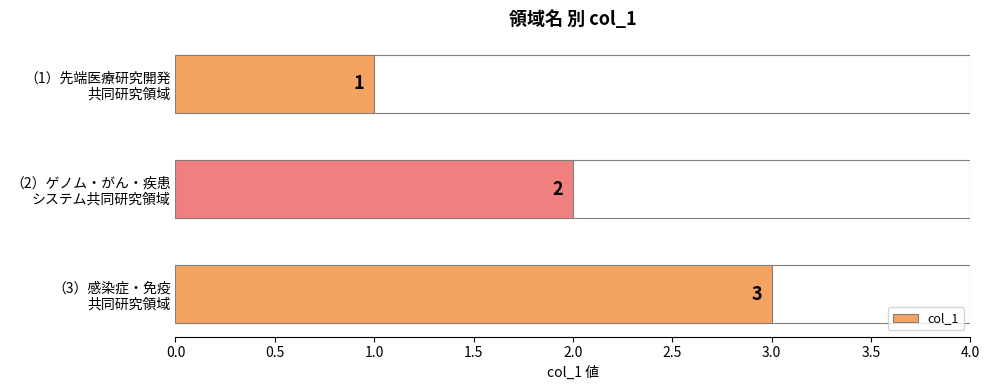

What is the value of the 2nd bar from the left?

2